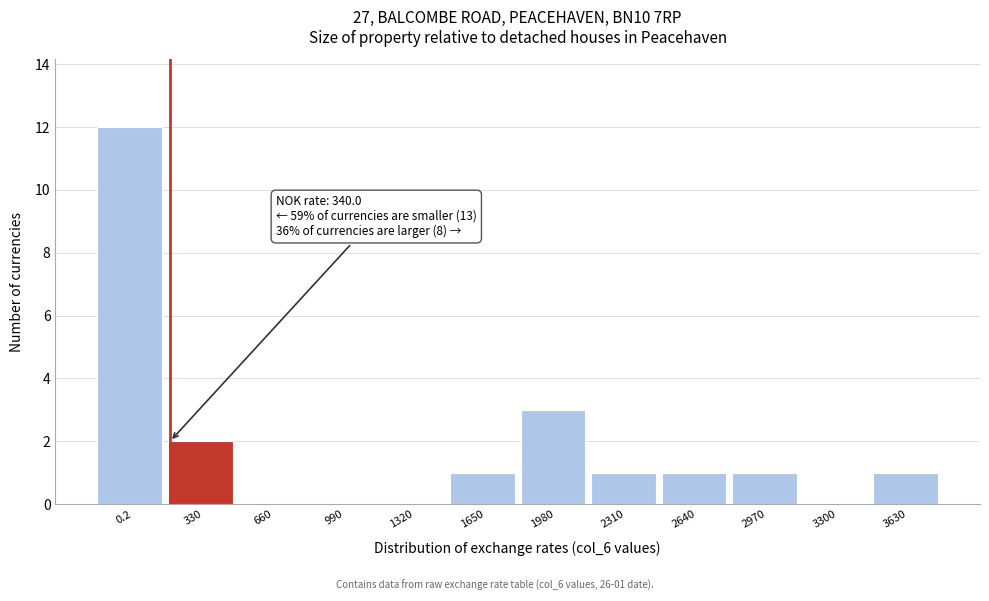

Reading left to right, what are all the values shown in this chart?

0.2=12	330=2	660=0	990=0	1320=0	1650=1	1980=3	2310=1	2640=1	2970=1	3300=0	3630=1